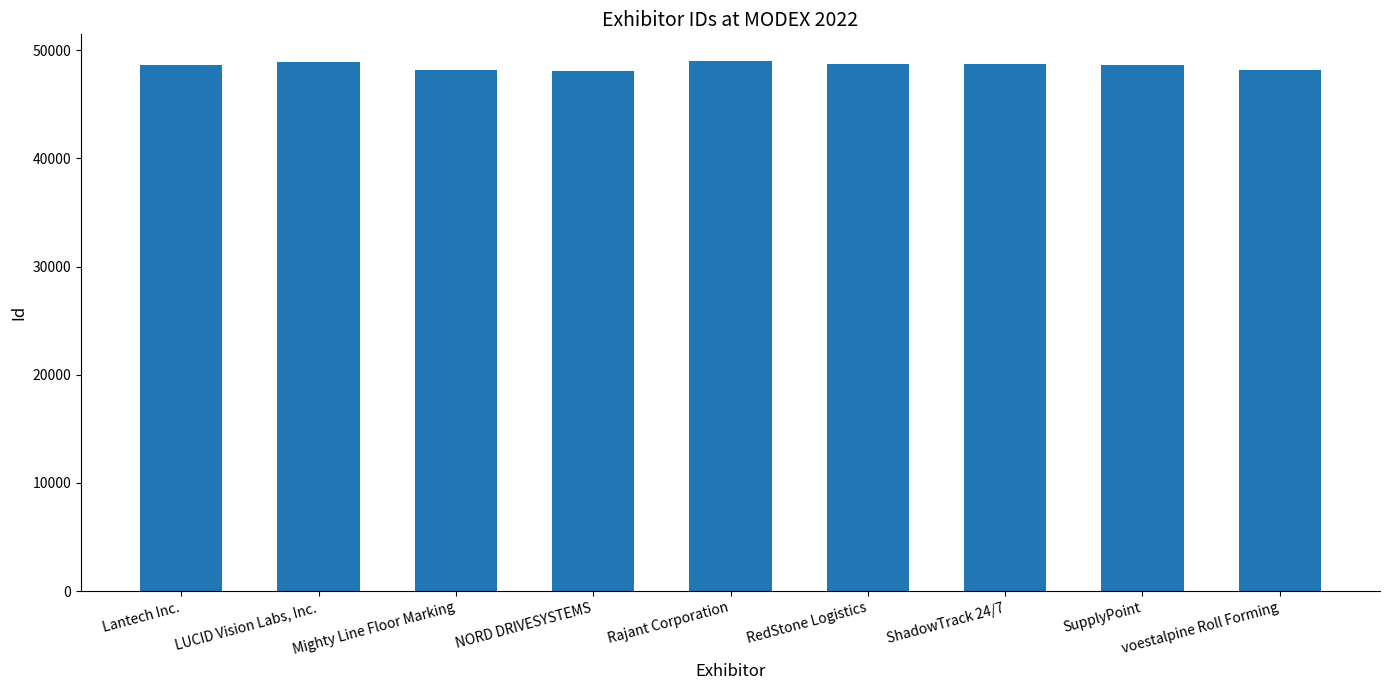

What position from the right is Lantech Inc.?

9